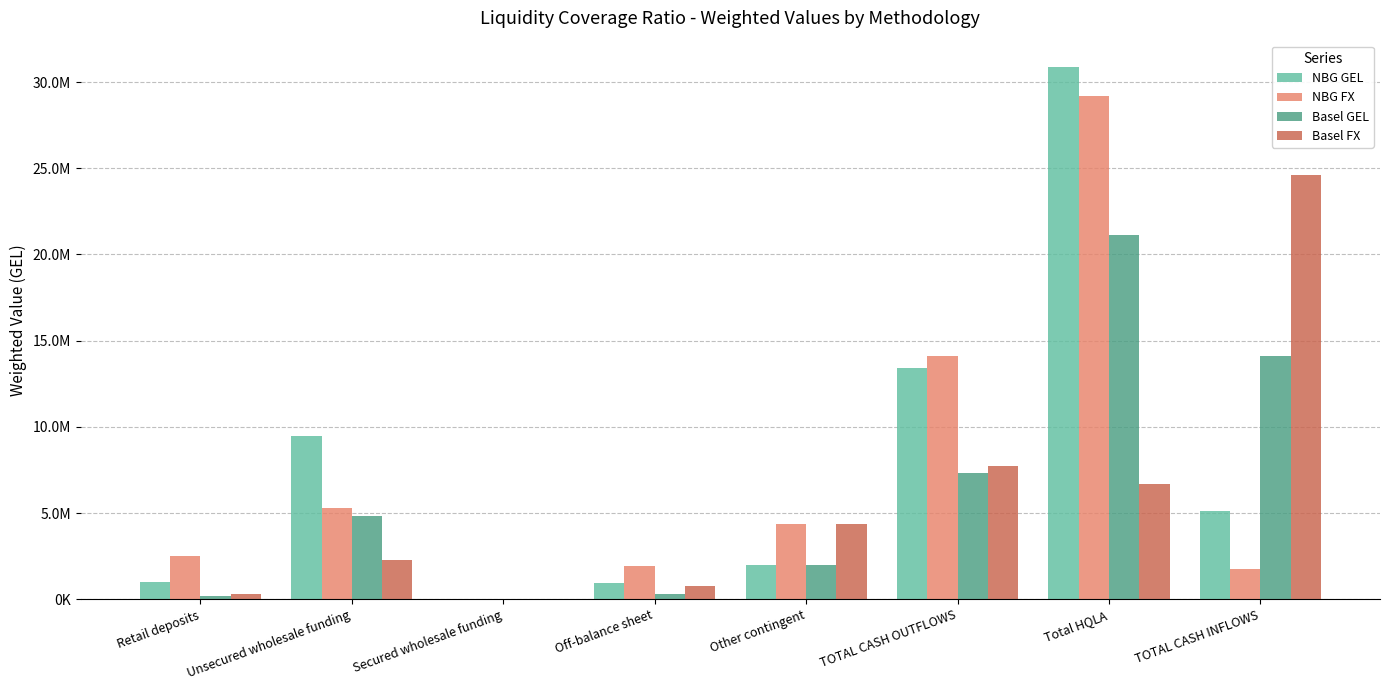

Which series changed the most between Off-balance sheet and TOTAL CASH INFLOWS?

Basel FX